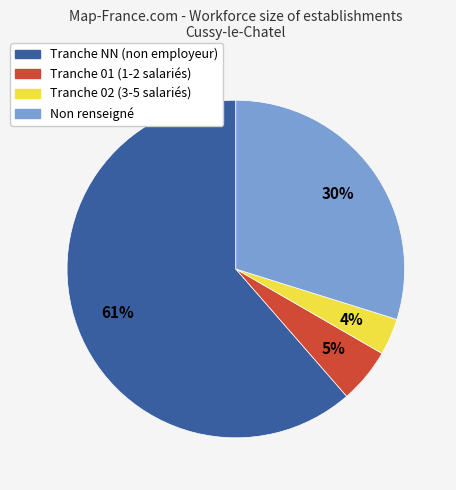

Combined, do Tranche NN (non employeur) and Tranche 01 (1-2 salariés) account for over 50%?

Yes